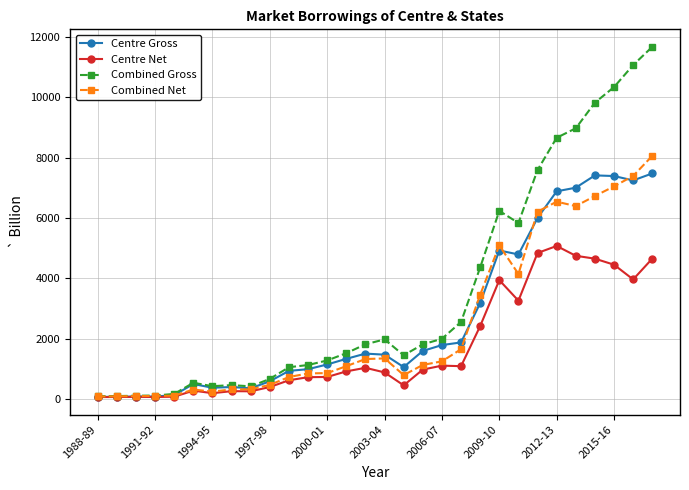

True or false: Centre Net has more than 0 interior local peaks.

True